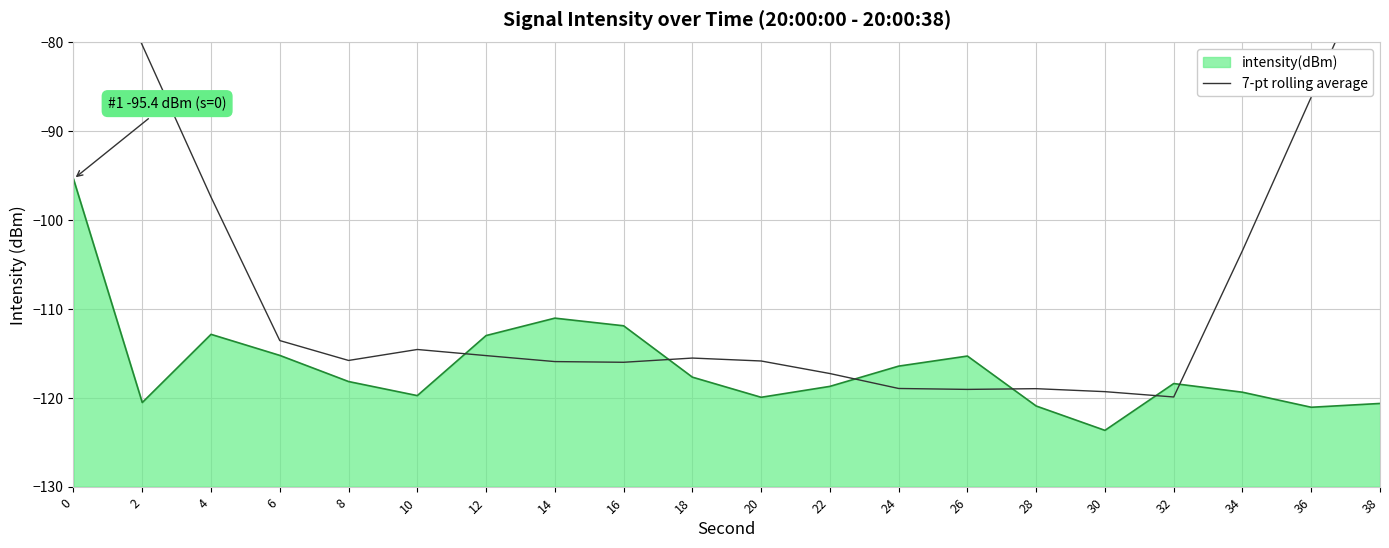

Is it true that the value at 28 is -164.9?

False